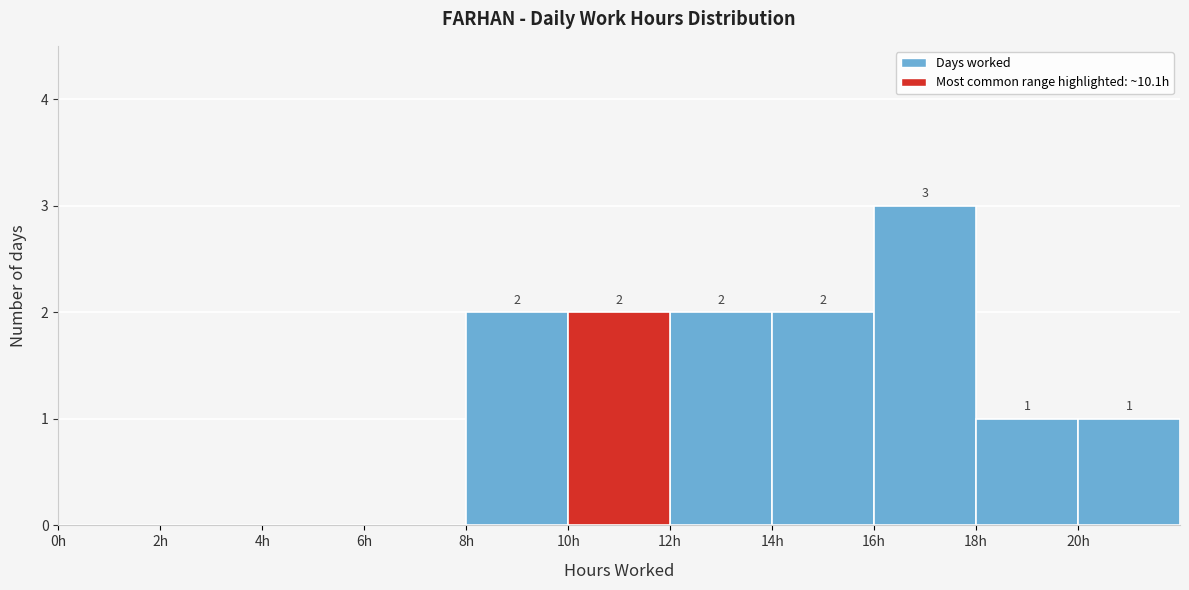

Which range on the x-axis has the tallest bar?

16 to 18